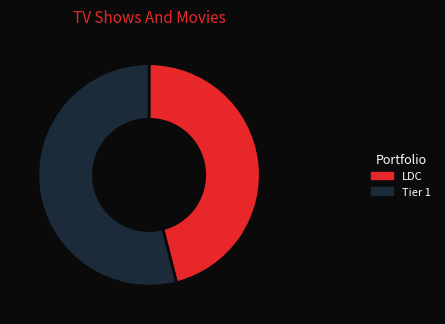

What is the ratio of the value at Tier 1 to the value at LDC?

1.2